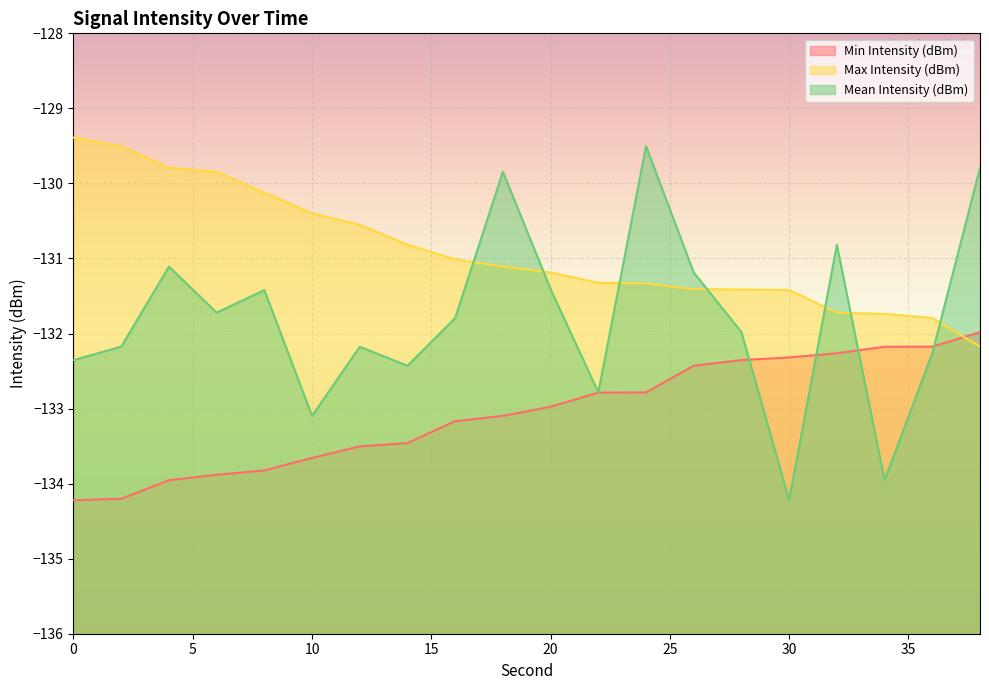

The value of Mean Intensity (dBm) at 2 is -89.5. True or false?

False